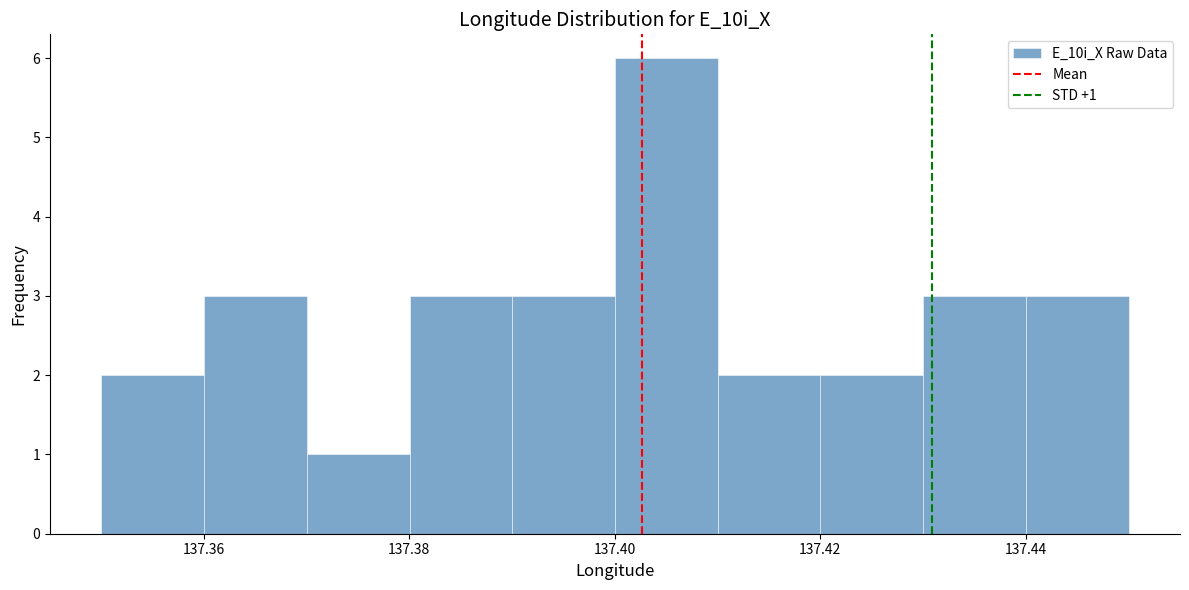

Over which range of the x-axis is the bar tallest?

137.40 to 137.41